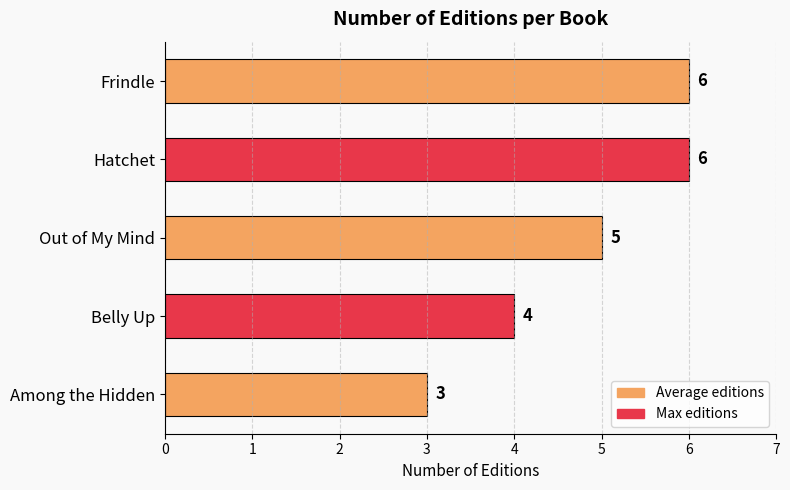

True or false: the data shows 3 at Hatchet.

False